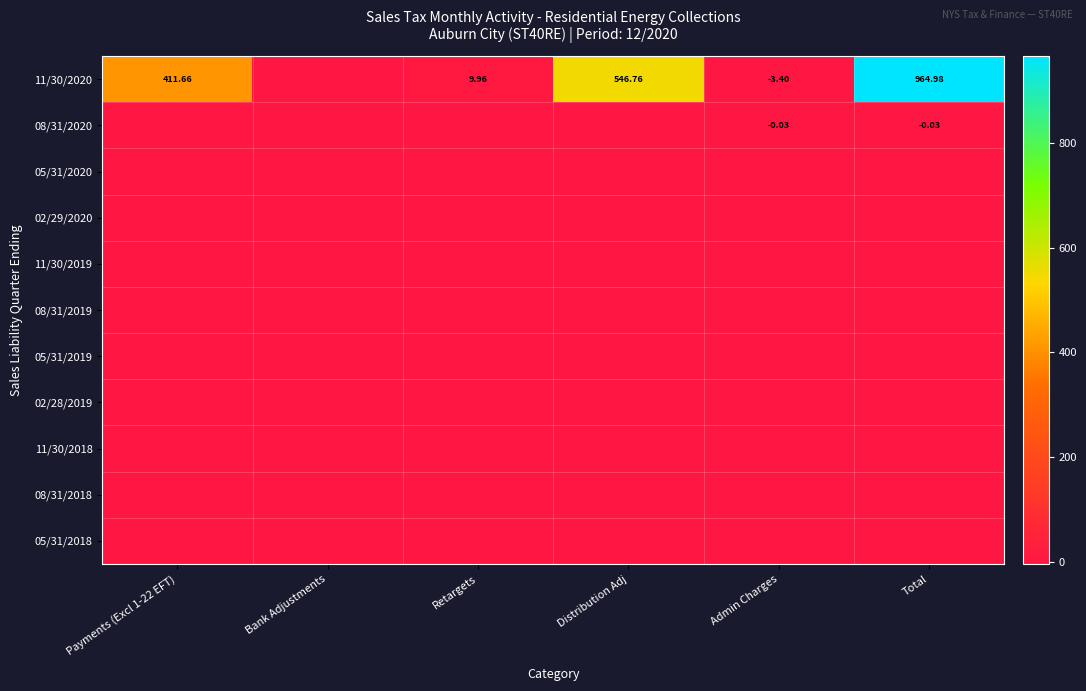

Rank the series at Distribution Adj from lowest to highest value.

08/31/2020, 05/31/2020, 02/29/2020, 11/30/2019, 08/31/2019, 05/31/2019, 02/28/2019, 11/30/2018, 08/31/2018, 05/31/2018, 11/30/2020